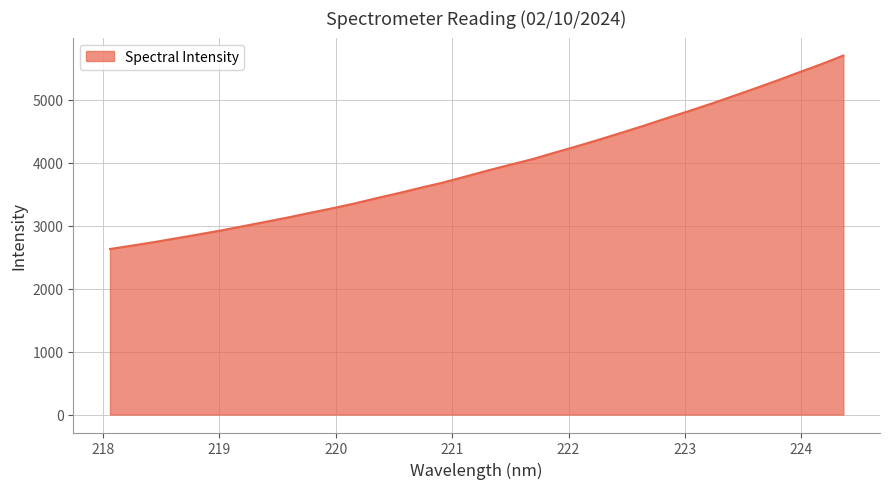

What is the smallest value displayed?

2628.6